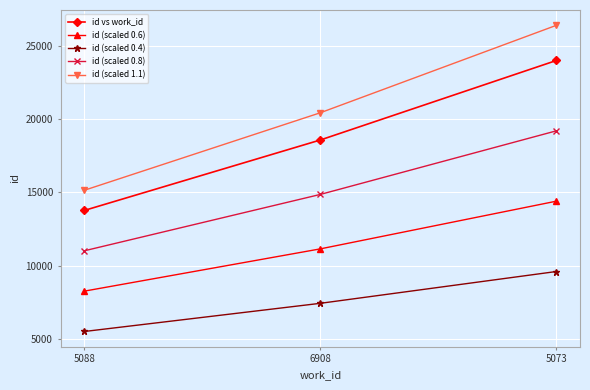

Which label corresponds to the smallest value in the chart?

5088